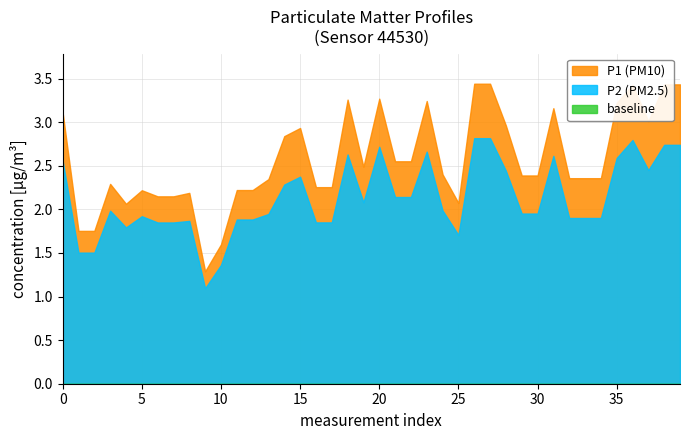

Reading left to right, list all the values displayed in this chart.

P1: 3.1	1.8	1.8	2.3	2.1	2.2	2.1	2.1	2.2	1.3	1.6	2.2	2.2	2.3	2.8	2.9	2.3	2.3	3.3	2.5	3.3	2.6	2.6	3.2	2.4	2.1	3.4	3.4	3.0	2.4	2.4	3.2	2.4	2.4	2.4	3.2	3.4	3.0	3.4	3.4
P2: 2.6	1.5	1.5	2.0	1.8	1.9	1.9	1.9	1.9	1.1	1.4	1.9	1.9	1.9	2.3	2.4	1.9	1.9	2.6	2.1	2.7	2.1	2.1	2.7	2.0	1.7	2.8	2.8	2.4	2.0	2.0	2.6	1.9	1.9	1.9	2.6	2.8	2.5	2.7	2.7